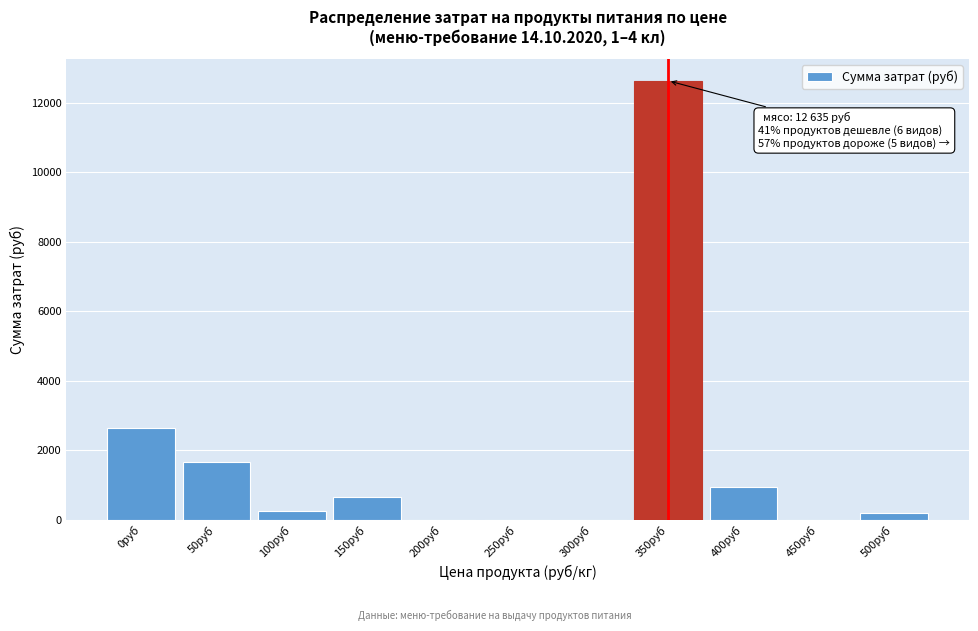

Reading right to left, transcribe all the data shown in this chart.

500руб=180.5	450руб=0.0	400руб=950.6	350руб=12635.0	300руб=0.0	250руб=0.0	200руб=0.0	150руб=649.8	100руб=249.1	50руб=1651.6	0руб=2628.6